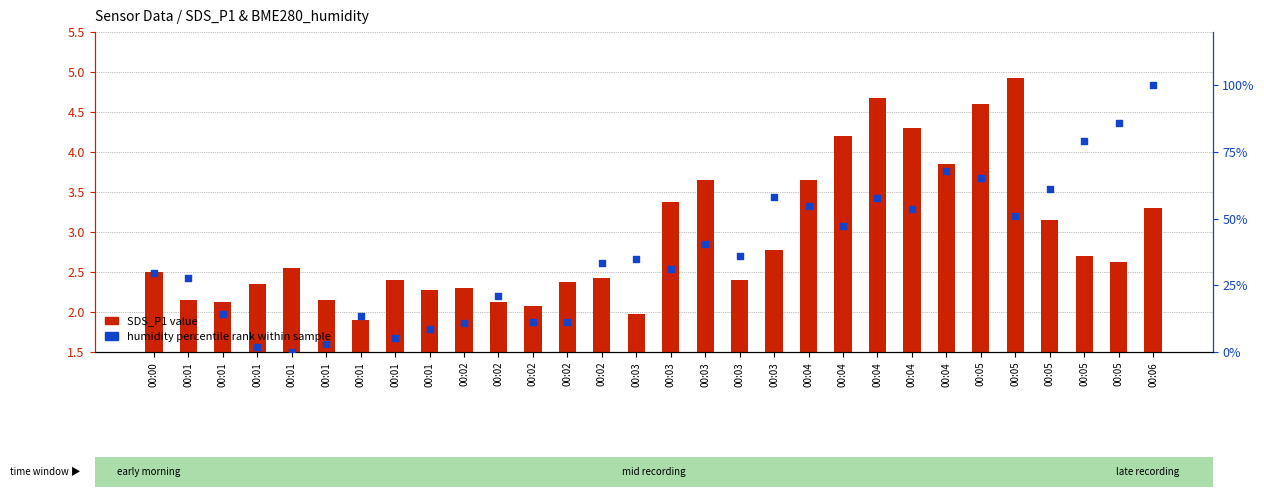

What are all the series names shown in the legend?

SDS_P1 value, humidity percentile rank